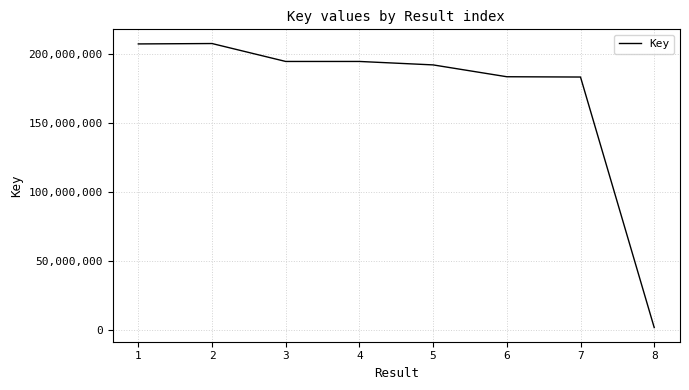

Approximately how many times larger is the value at 5 compared to 7?

1.0